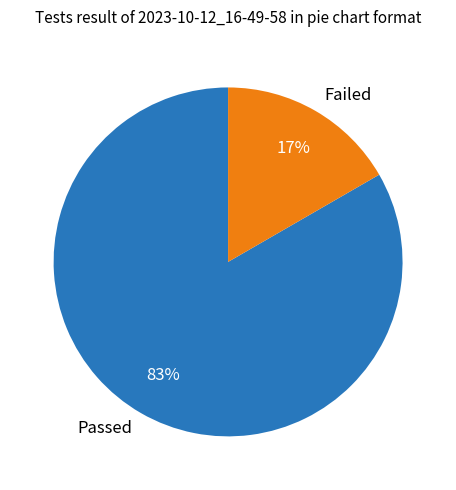

To the nearest percent, what portion does Failed represent?

17%